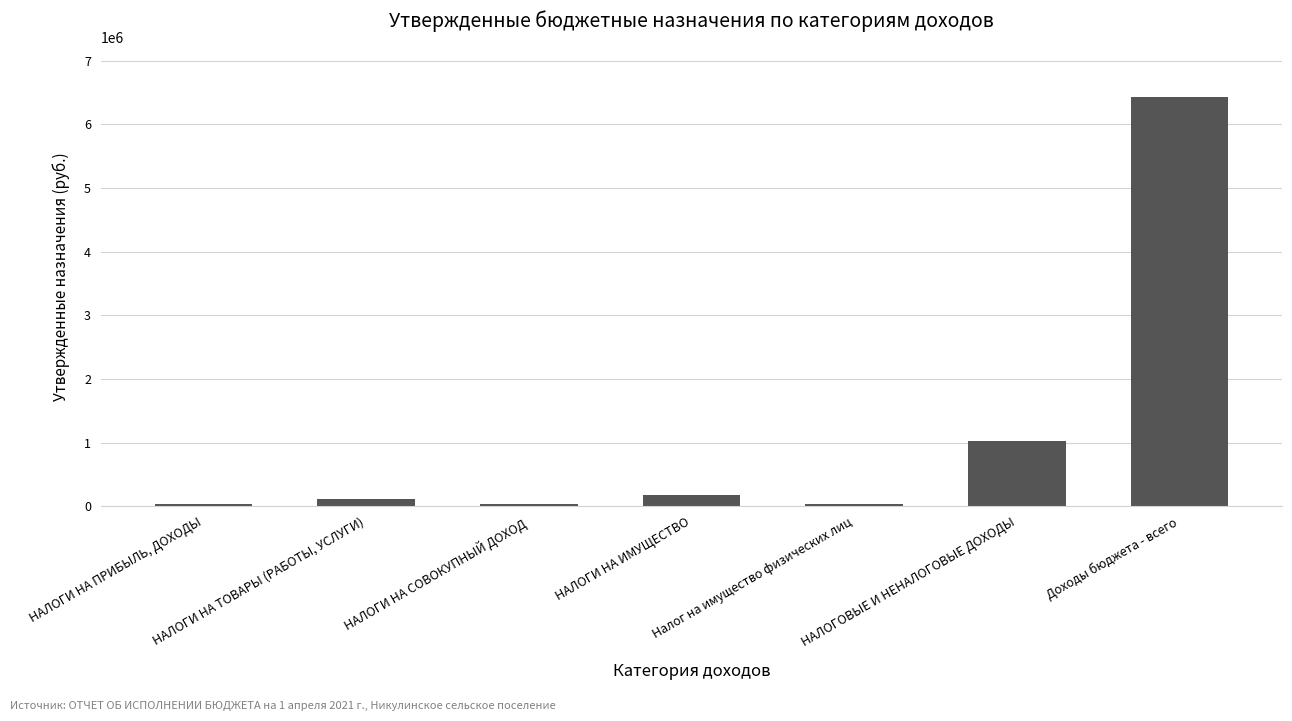

What is the average value?

1120961